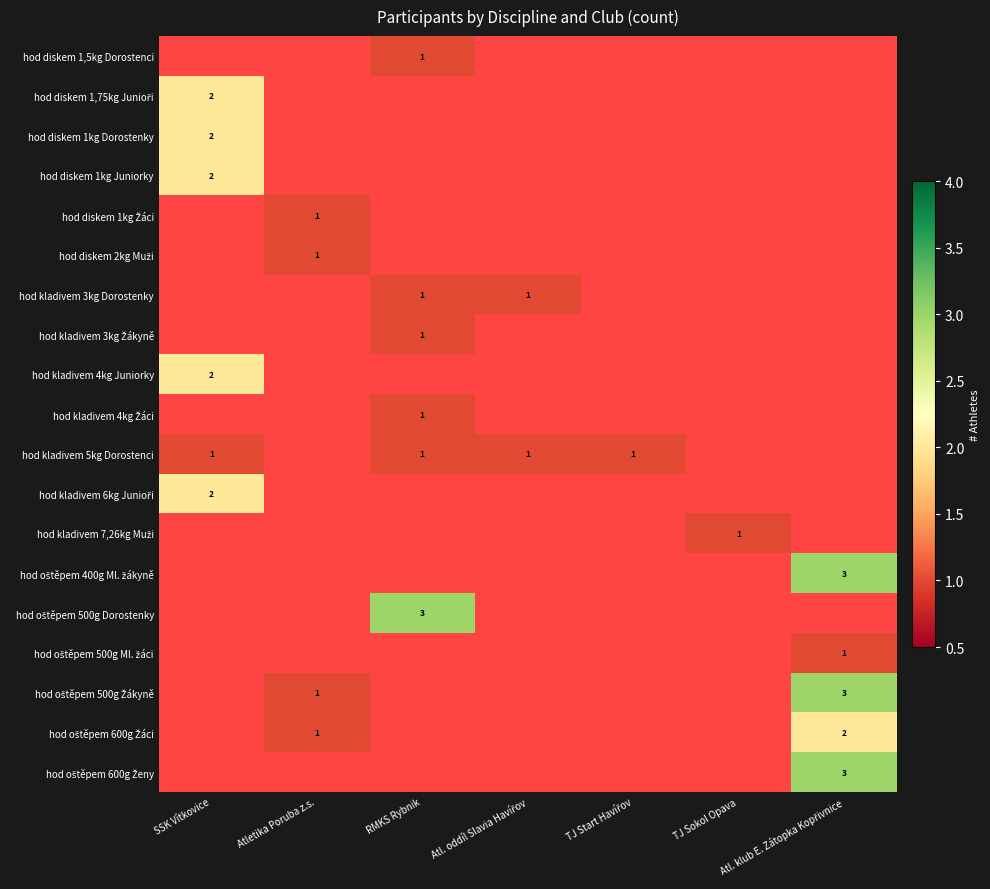

Which label corresponds to the smallest value in the chart?

SSK Vítkovice